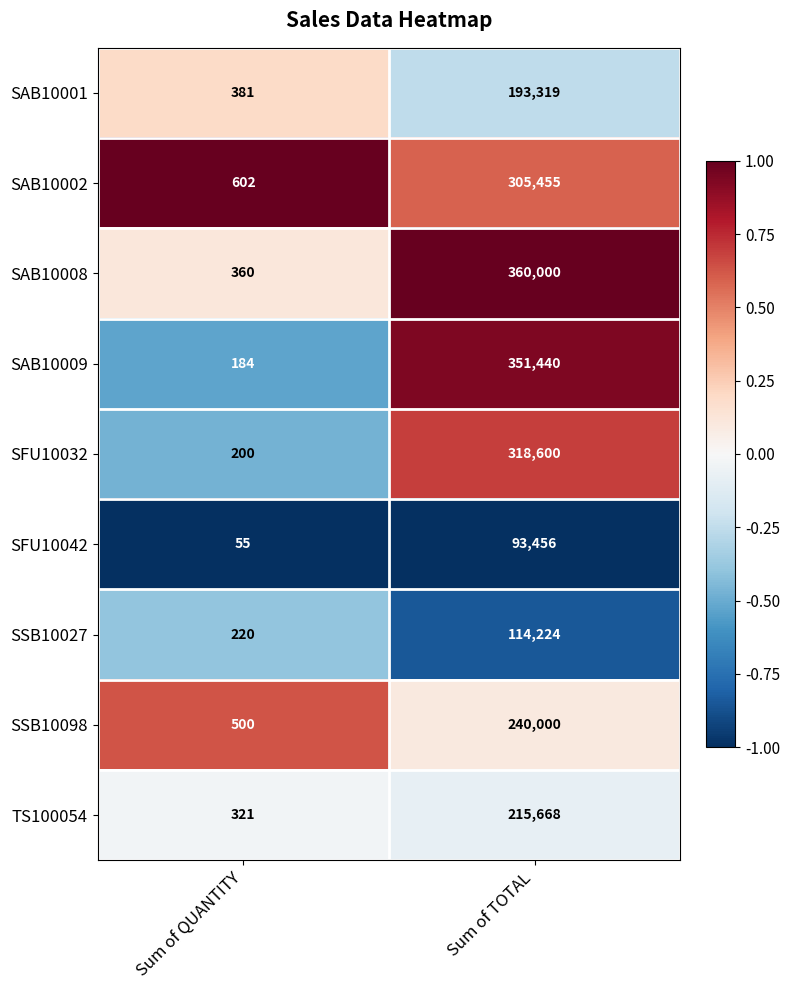

Where is SAB10002 nearest to the value 153028?

Sum of QUANTITY